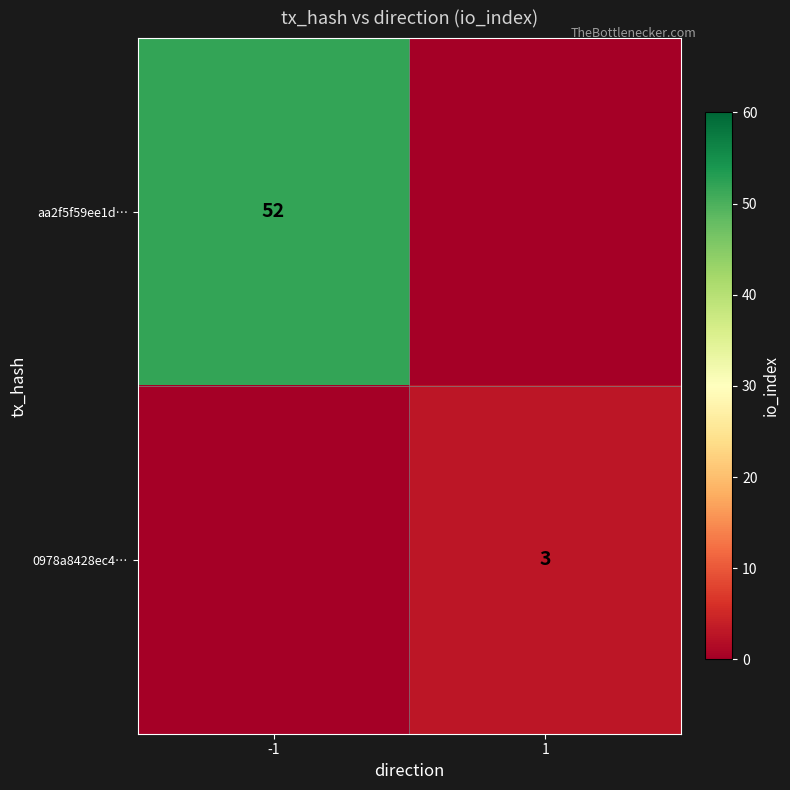

Is it true that aa2f5f59ee1d… equals 33 at -1?

False